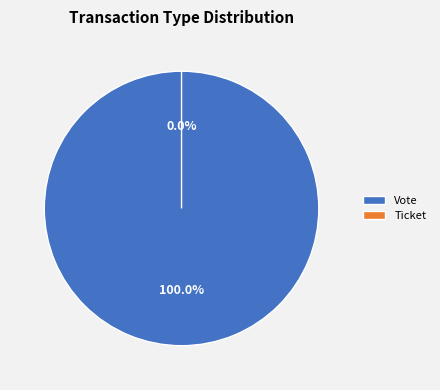

Do Vote and Ticket together represent more than half of the pie?

Yes